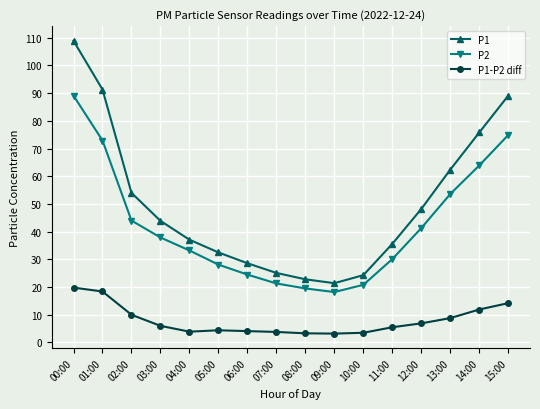

Where is P1 nearest to the value 65?

13:00